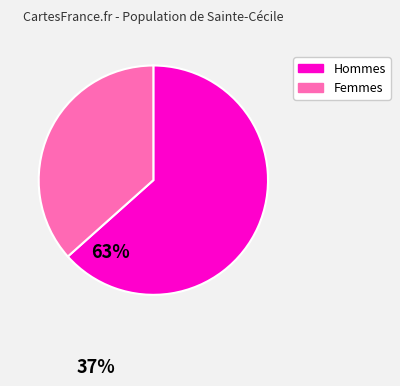

Is there a majority slice in this chart?

Yes